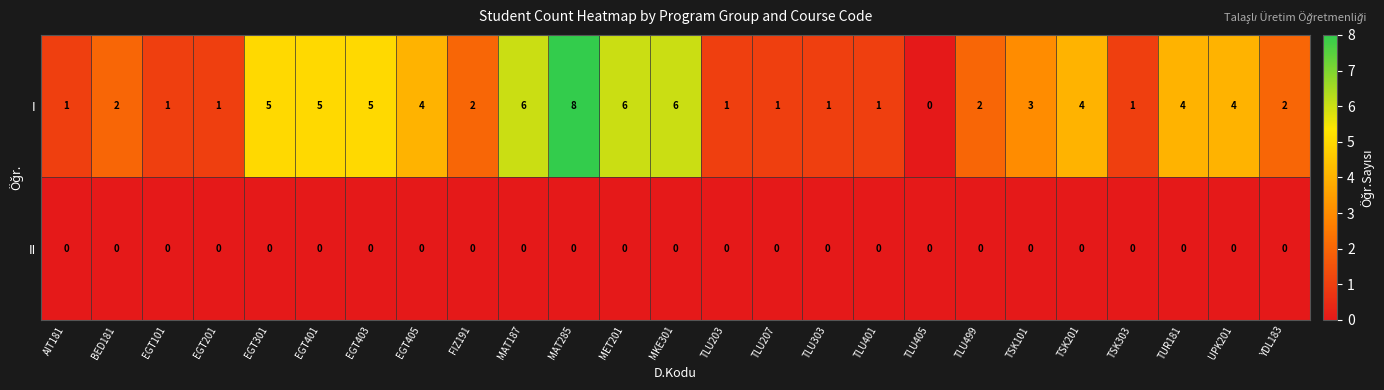

At which category is the sum across all series the highest?

MAT285